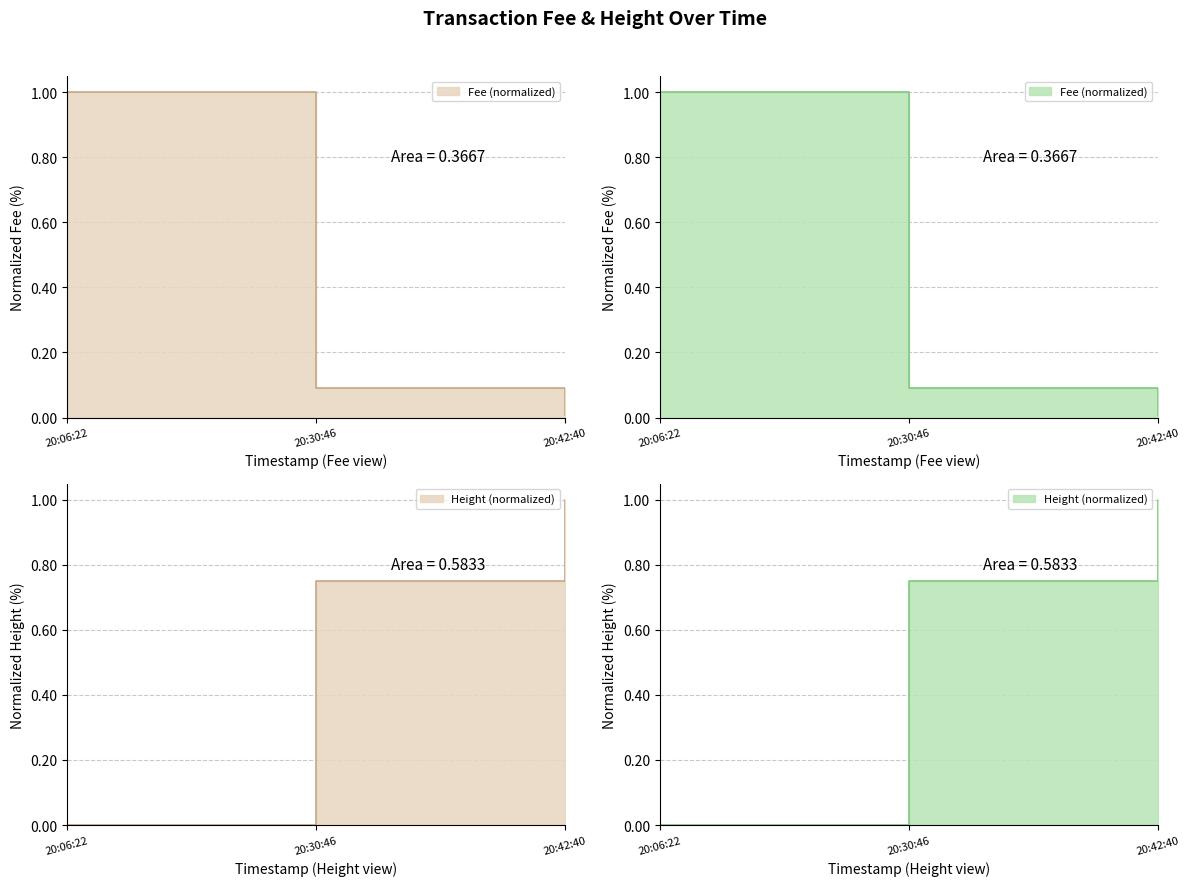

Is it true that Height equals 0.2 at 20:42:40?

False